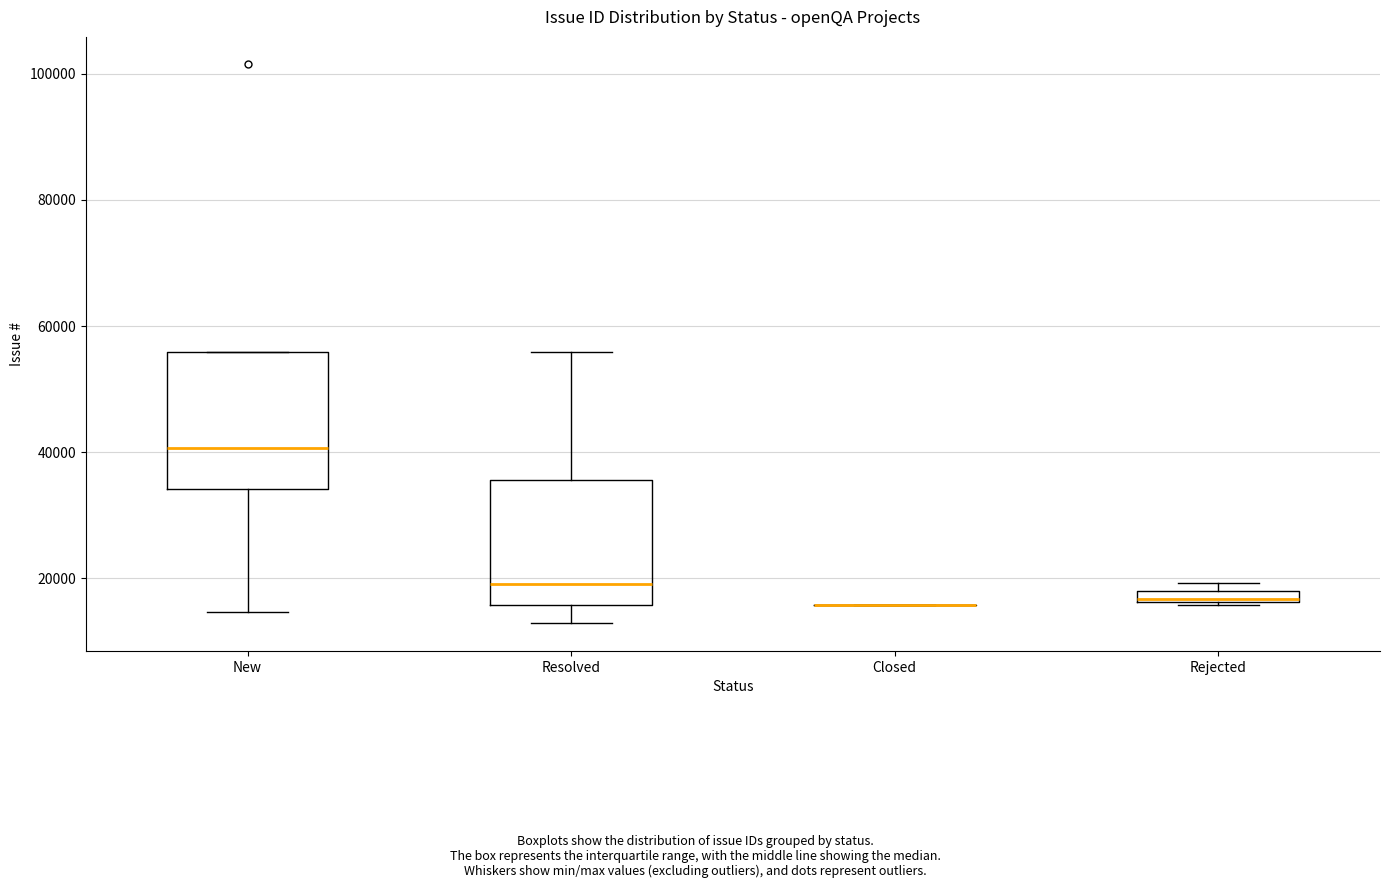

Where is the lower edge of the box for New on the y-axis? The values are not printed on the chart, so give them approximately, as read against the axis.

34000